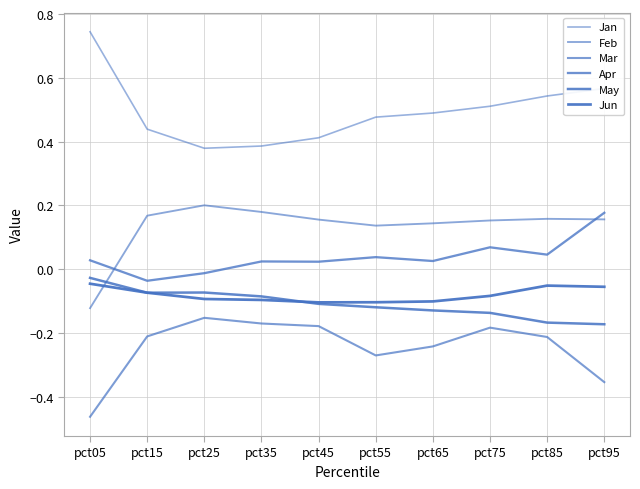

How many lines are shown in the chart?

6